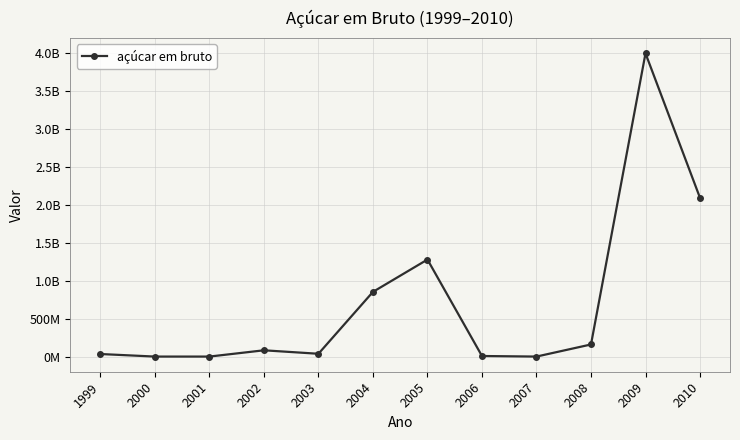

Does the chart have visible grid lines?

Yes